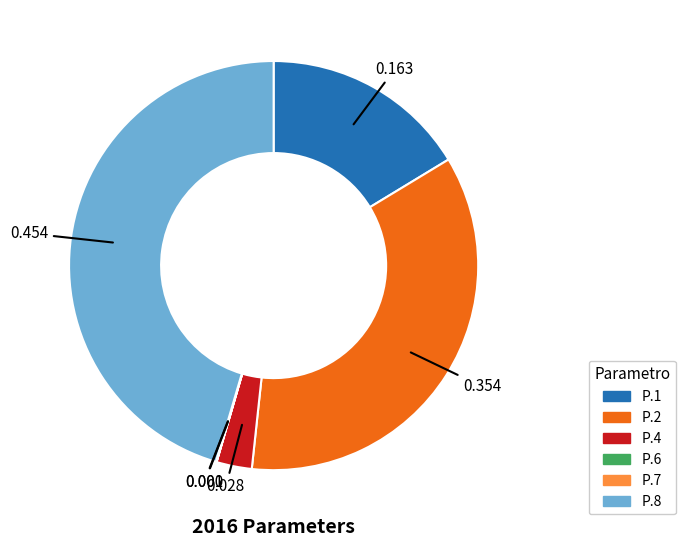

Is there a majority slice in this chart?

No